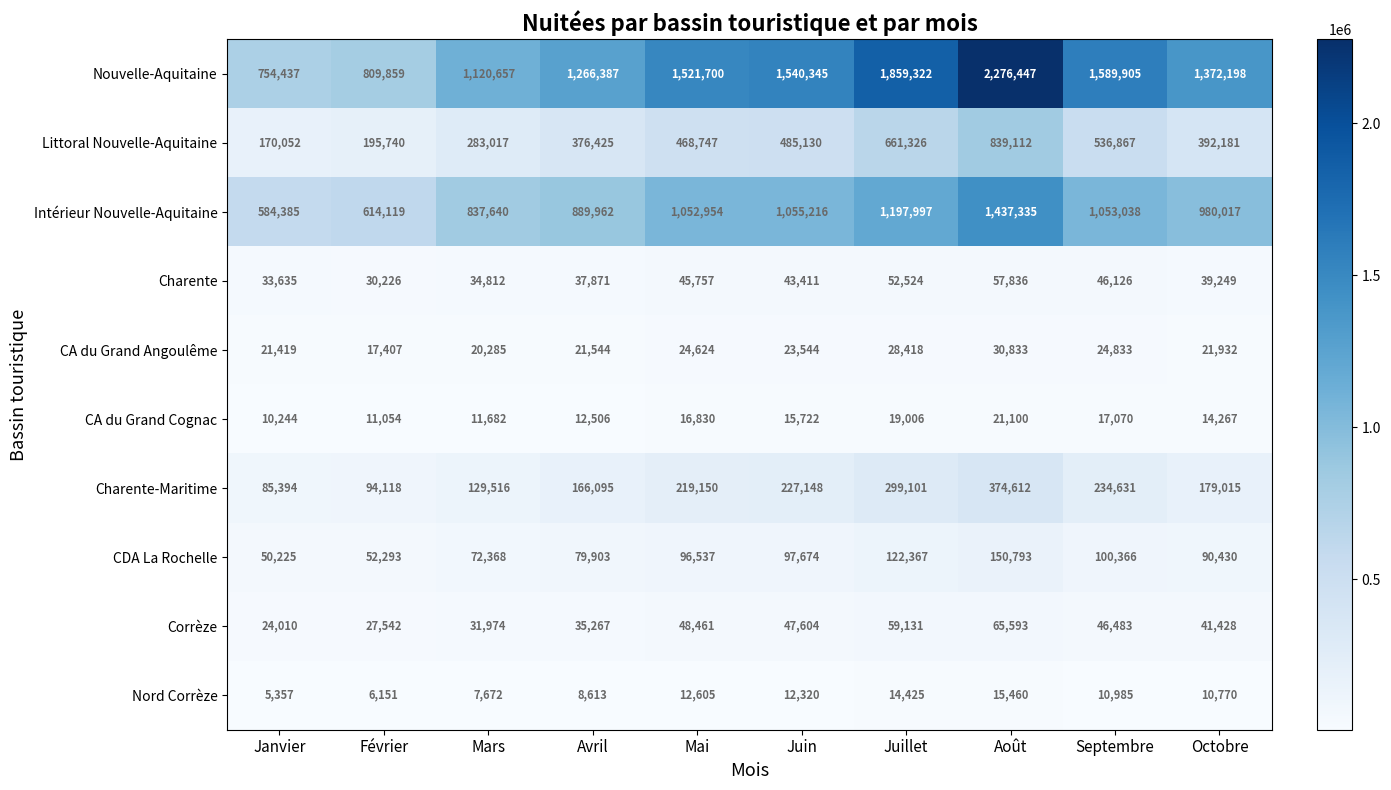

What is the difference between the CA du Grand Cognac values at Octobre and Août?

6833